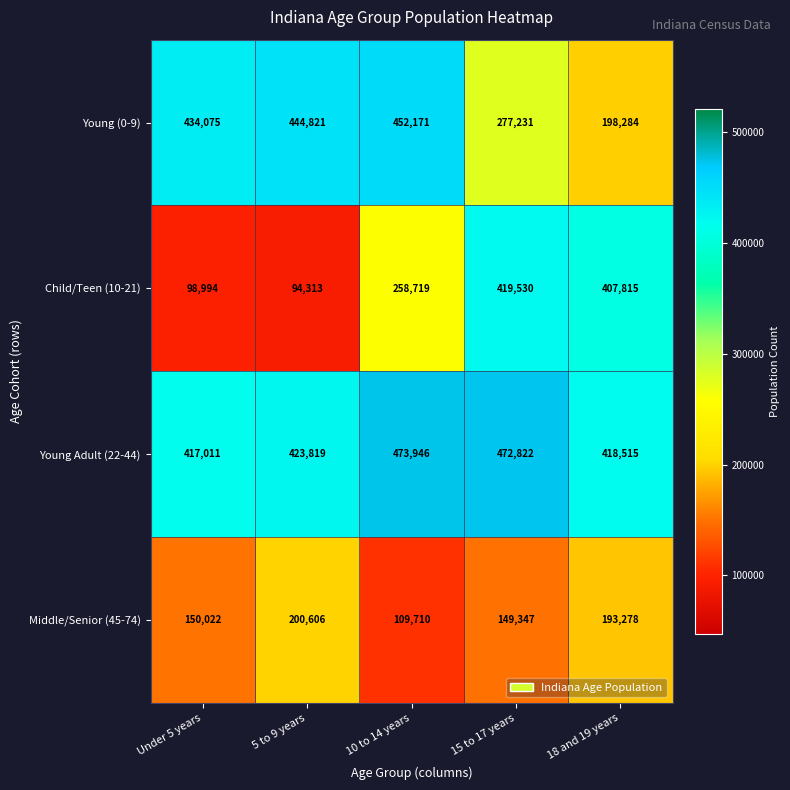

Count the number of categories in the chart.

5